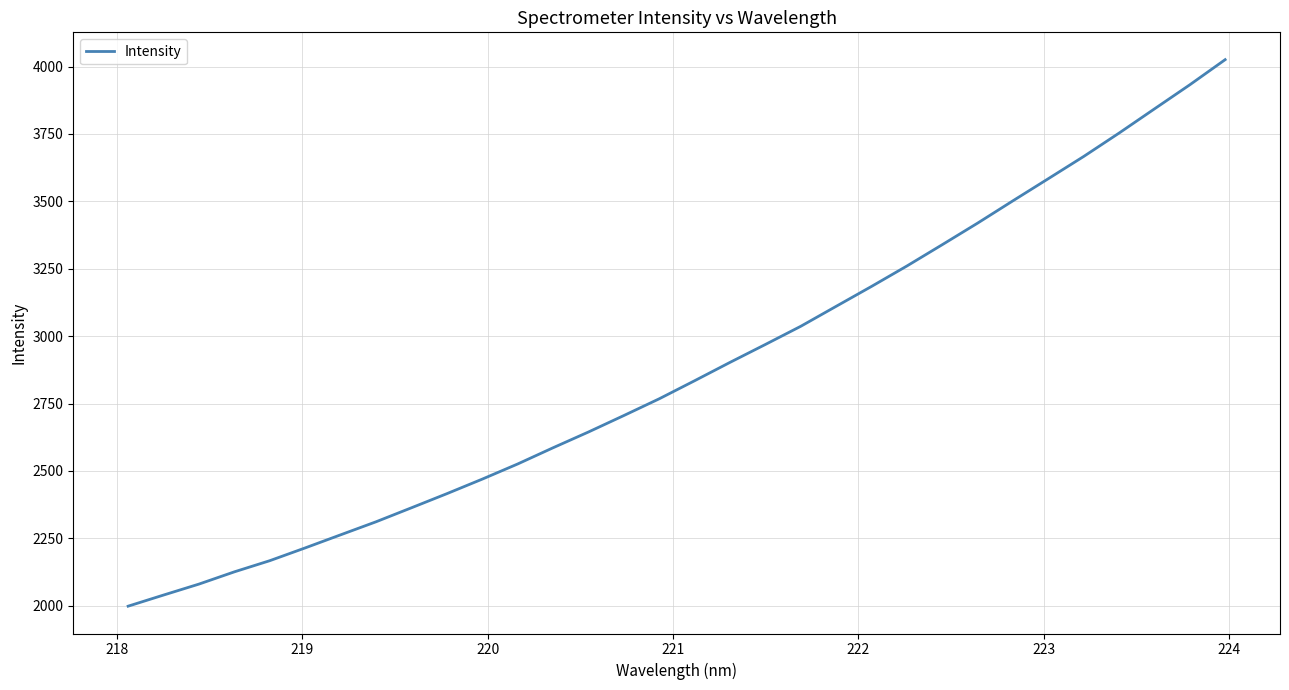

What is the minimum value shown in the chart?

1998.0